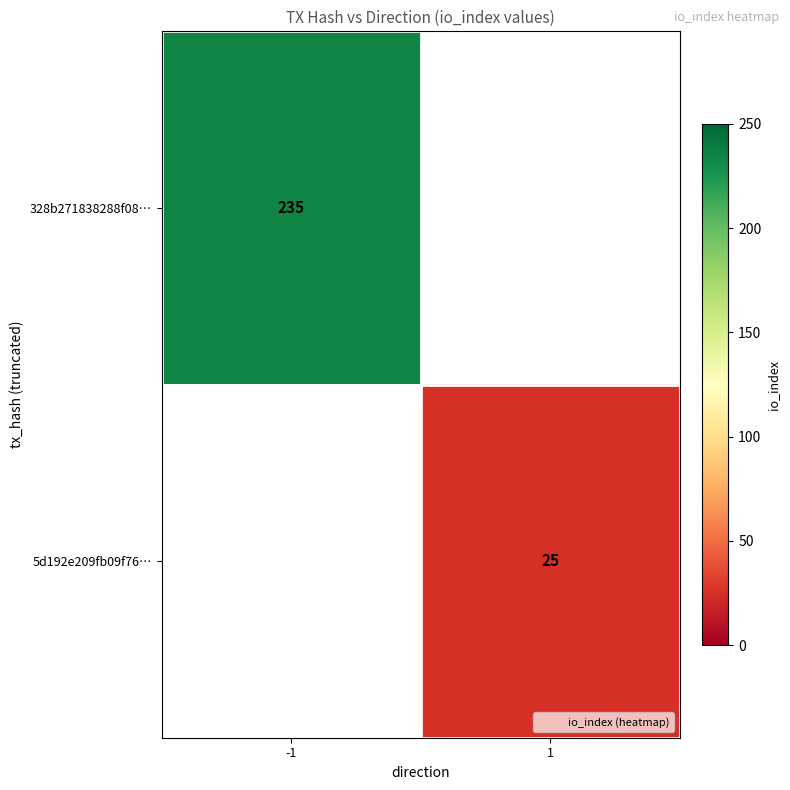

List the labels in order of 328b271838288f08… value, largest first.

-1, 1